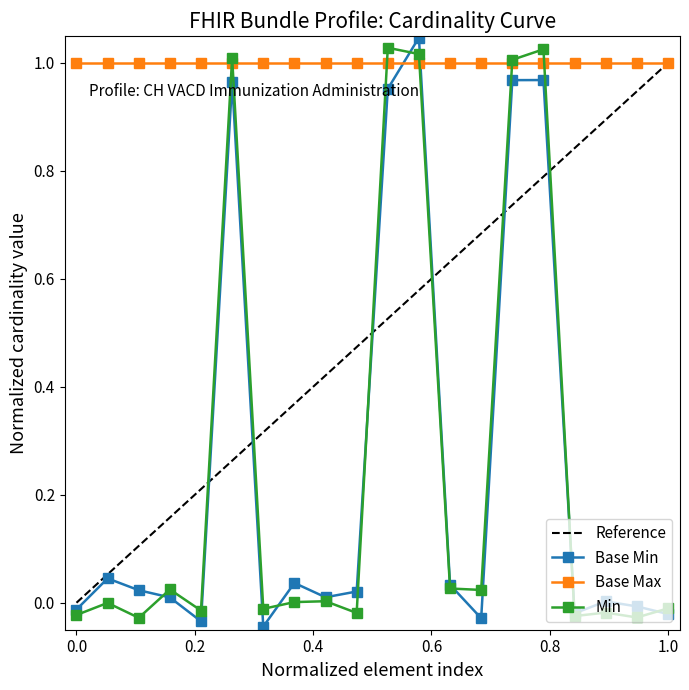

What position from the right is Bundle.identifier?

15